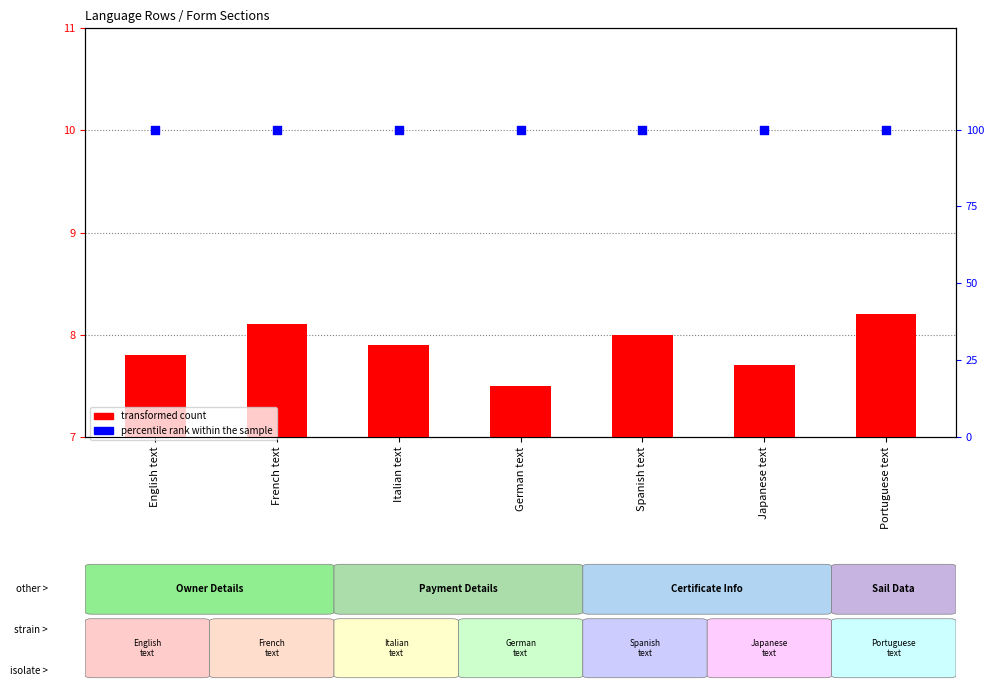

What is the total value across all series at Japanese text?

107.7